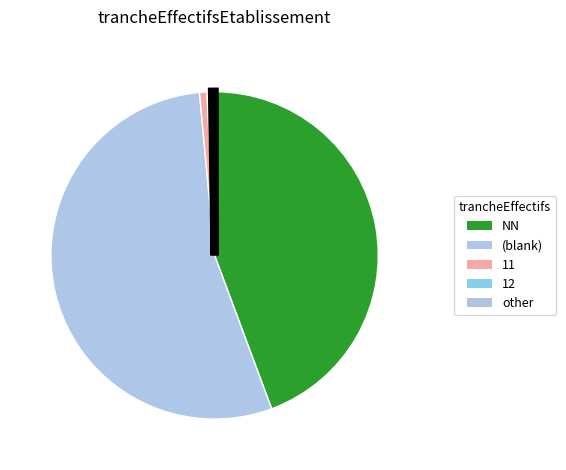

Is there any slice that represents more than half of the pie?

Yes